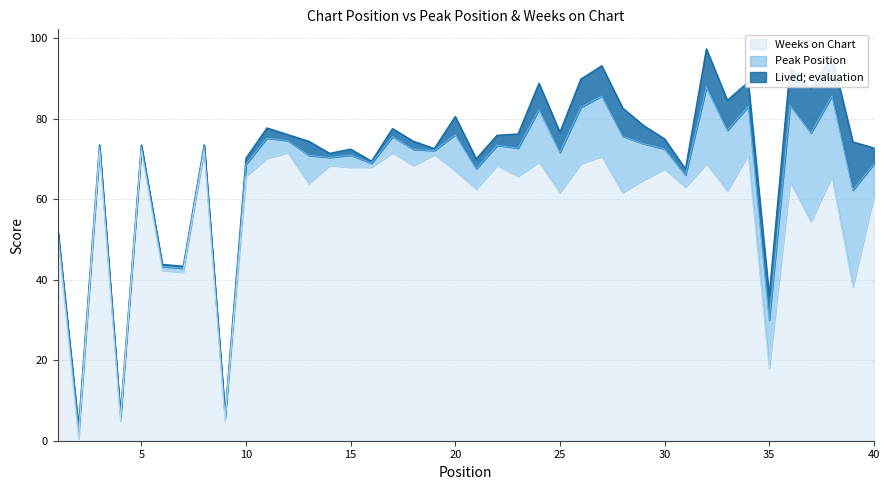

What is the value of the 8th point from the left?

72.0